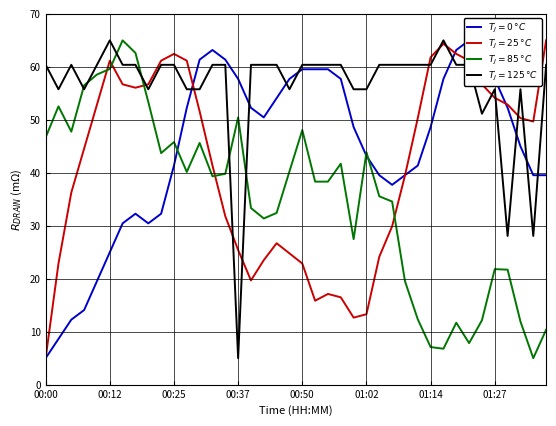

What is the difference between the highest and lowest values at 01:22?

57.2